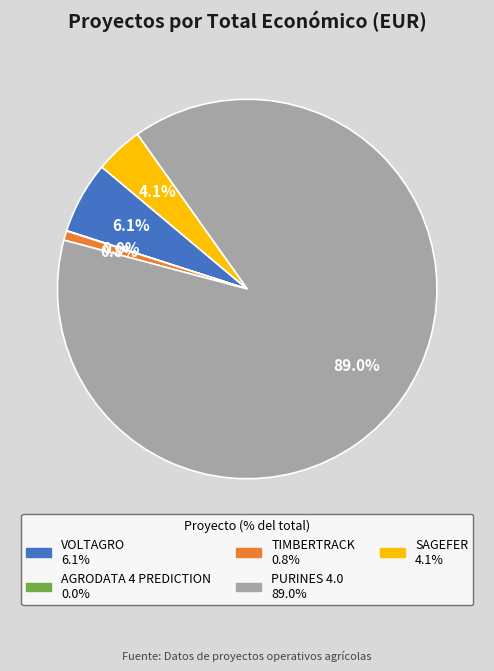

To the nearest percent, what is the difference between the largest and smallest slice percentages?

89%